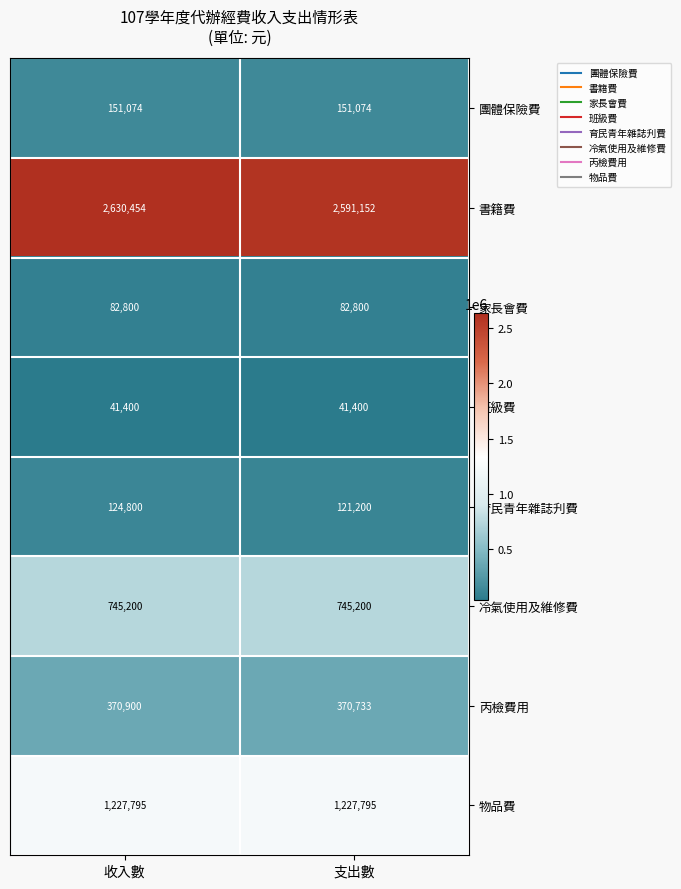

What is the average value of the 育民青年雜誌刋費 series?

123000